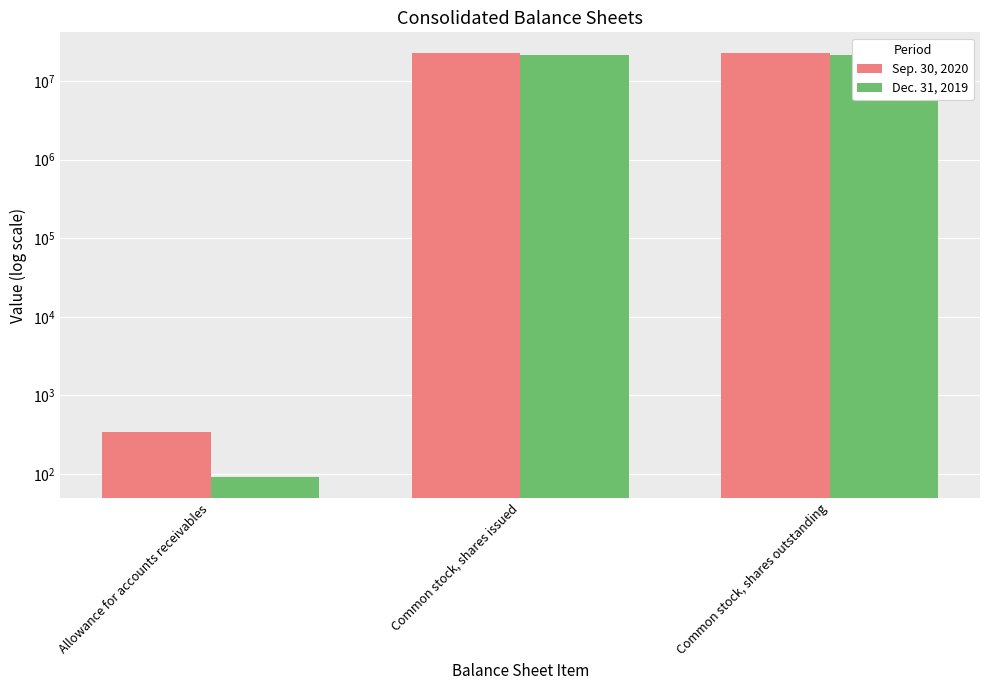

Rank the categories by Sep. 30, 2020 value from highest to lowest.

Common stock, shares issued, Common stock, shares outstanding, Allowance for accounts receivables